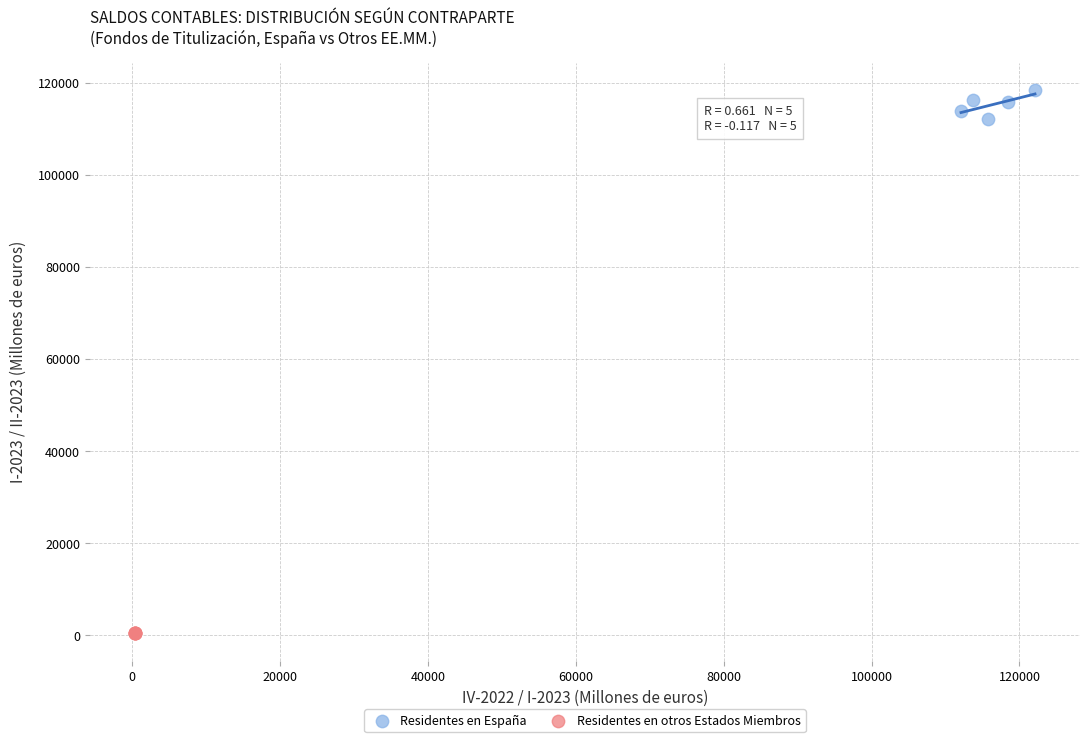

Which series contains the highest Y value?

Residentes en España